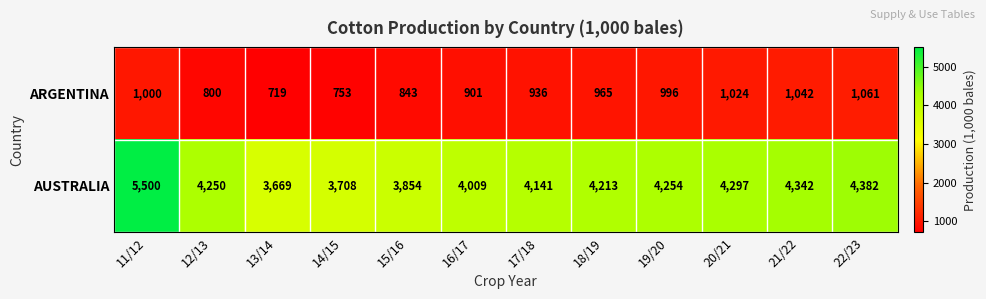

Is it true that ARGENTINA equals 191 at 13/14?

False